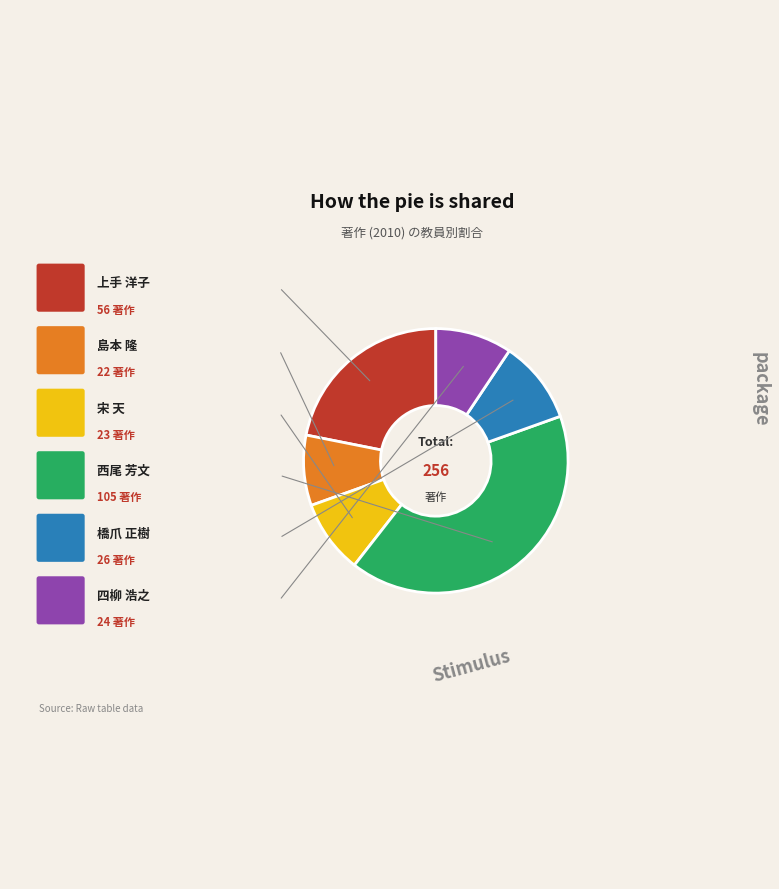

Does any single category account for the majority?

No